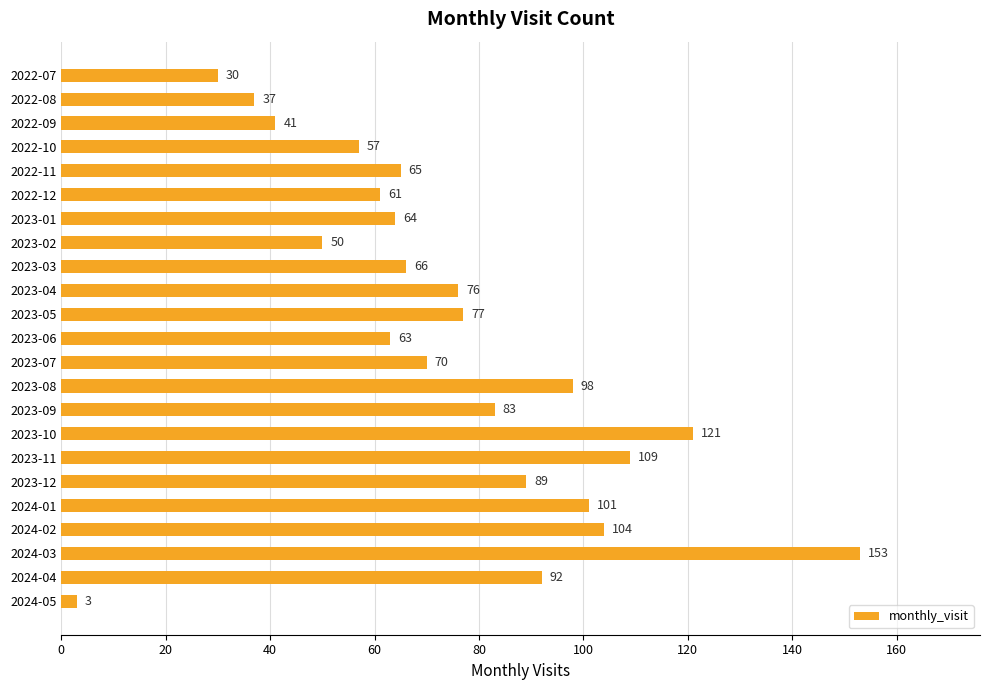

What is the difference between the second highest and second lowest values?

91